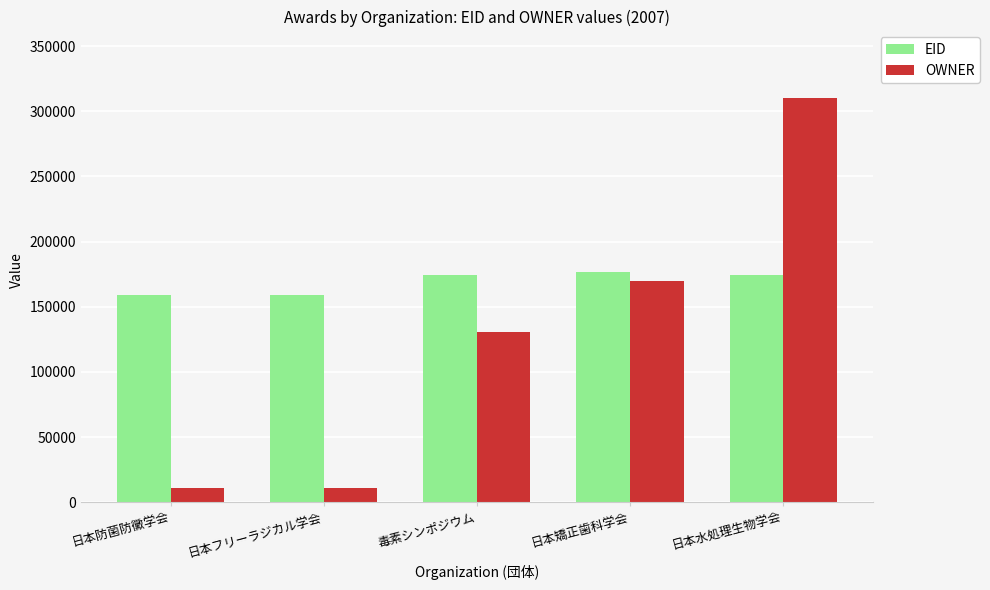

What is the average value of the OWNER series?

126467